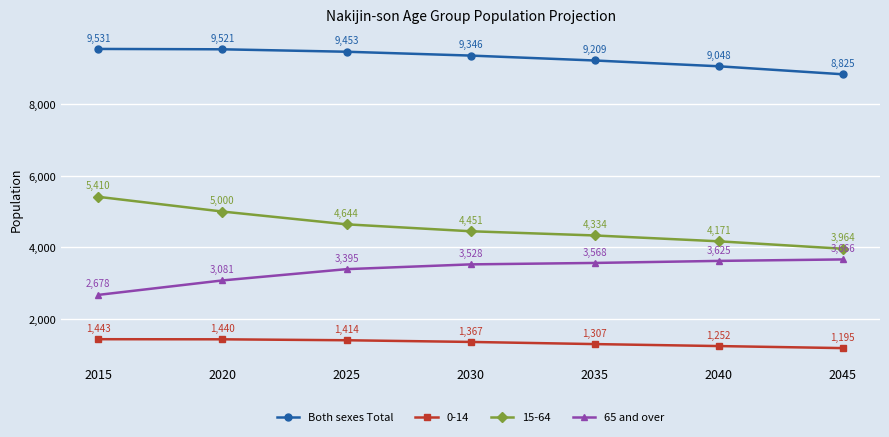

True or false: 65 and over and Both sexes Total cross at least once.

False